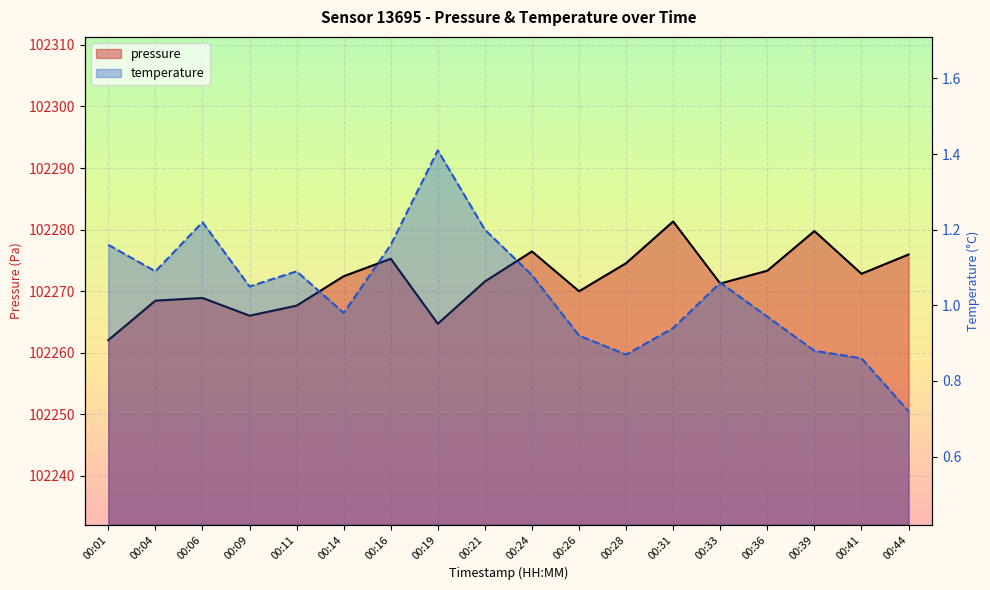

Is the value of temperature at 00:19 greater than the value of pressure at 00:41?

No